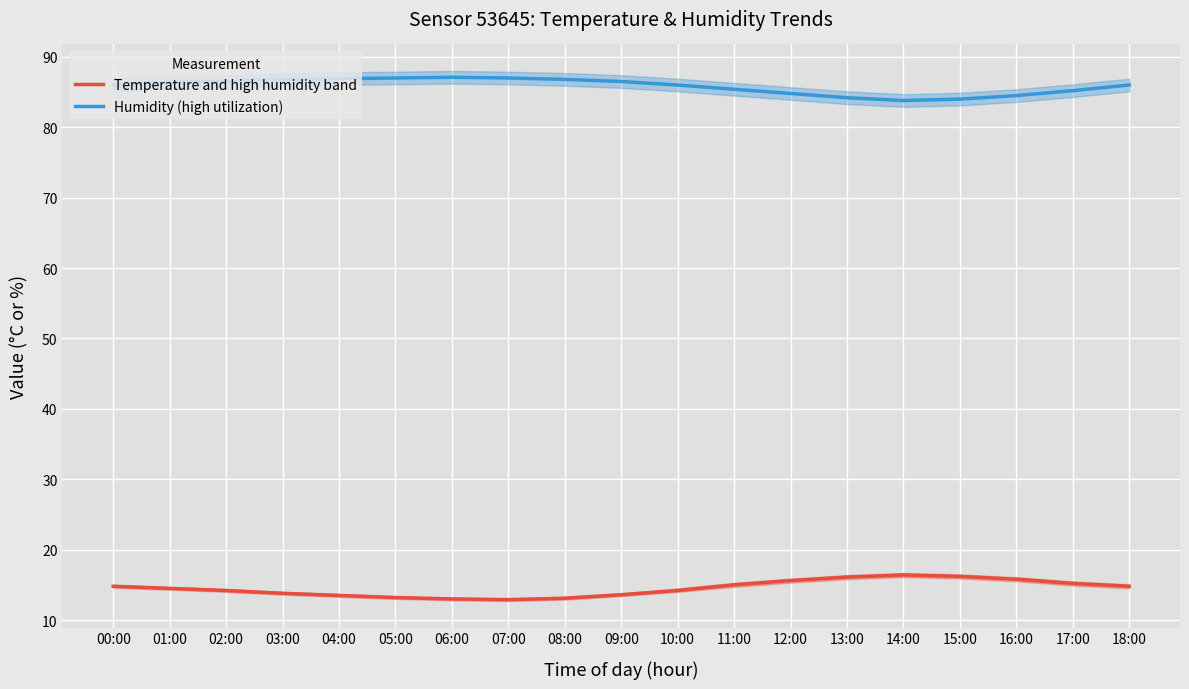

True or false: Humidity (high utilization) and Temperature and high humidity band intersect in this chart.

False